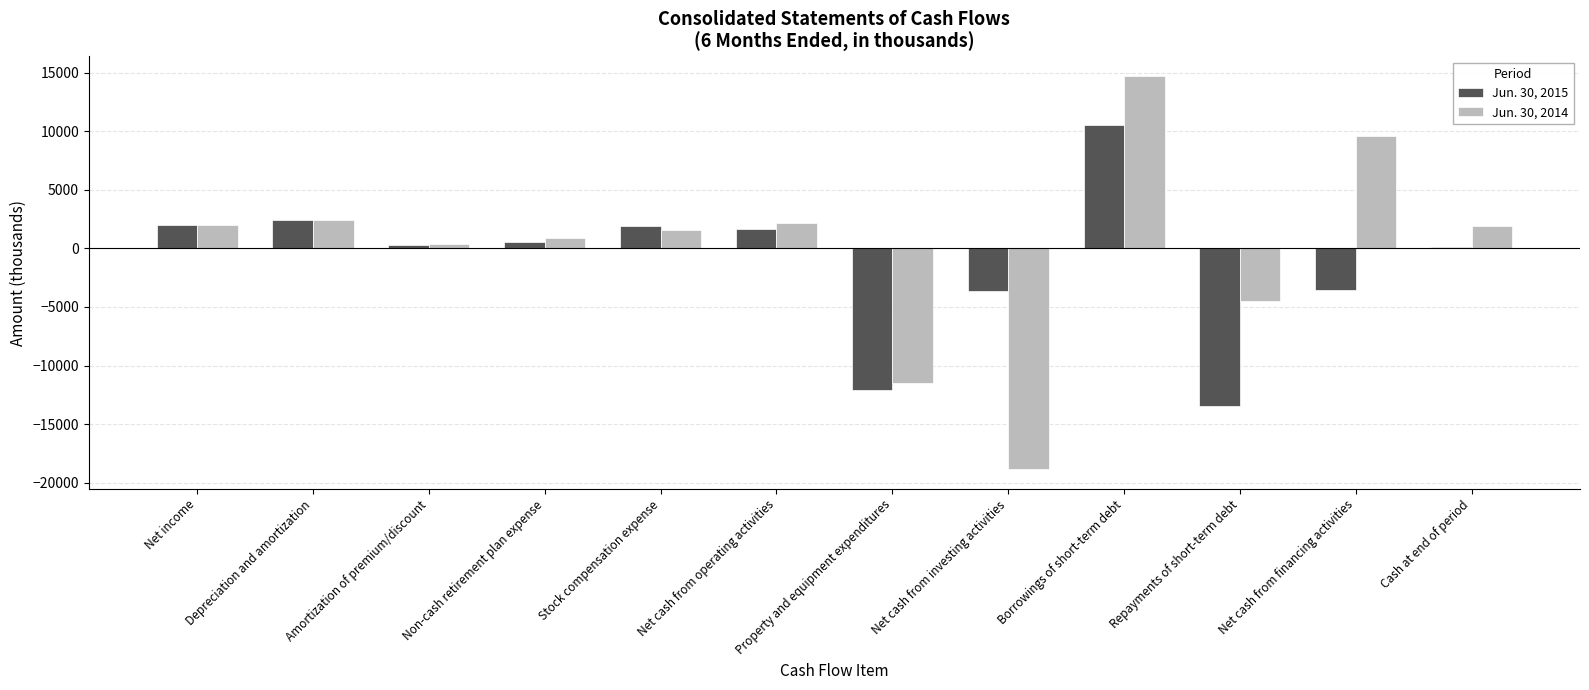

What is the label of the 2nd bar from the right?

Net cash from financing activities